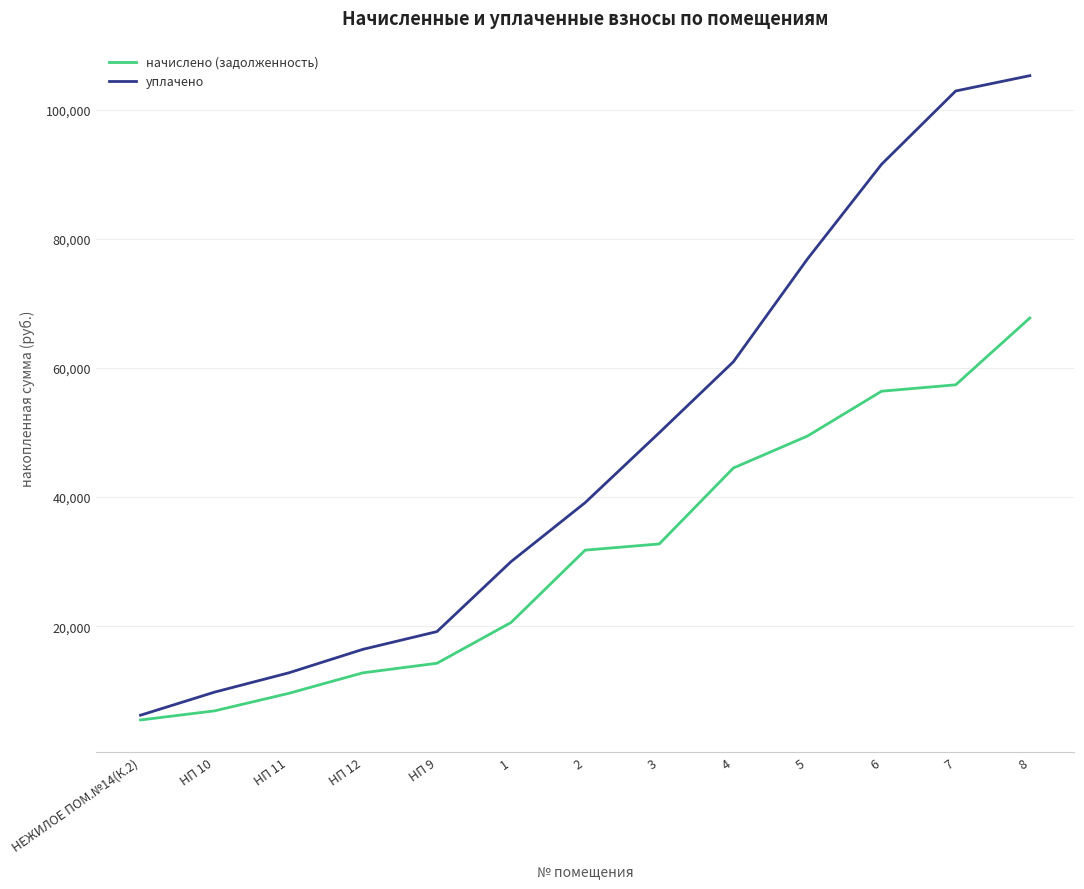

The начислено (задолженность) series shows 5471.4 at НЕЖИЛОЕ ПОМ.№14(К.2). True or false?

True